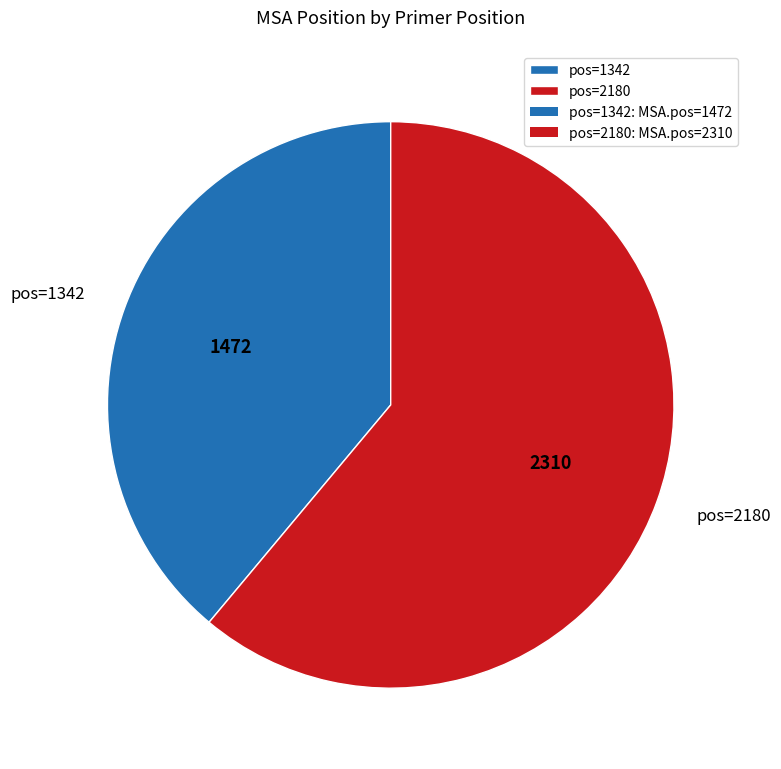

The pos=2180 slice represents 70% of the pie. True or false?

False